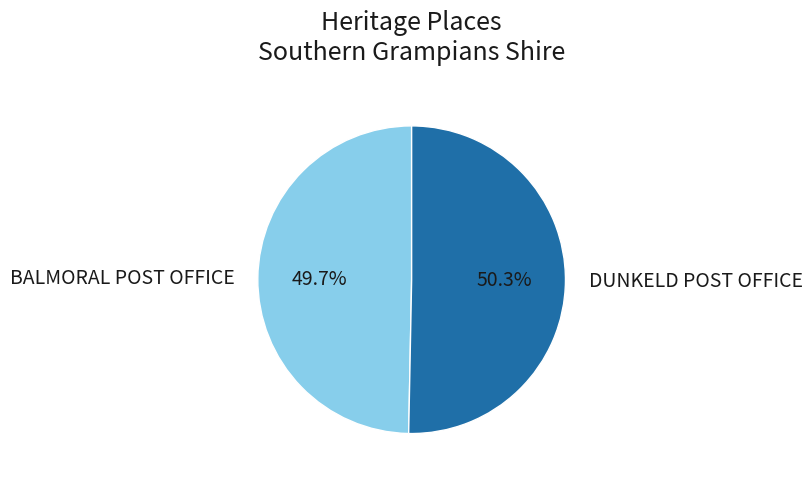

Count the number of slices in the pie.

2